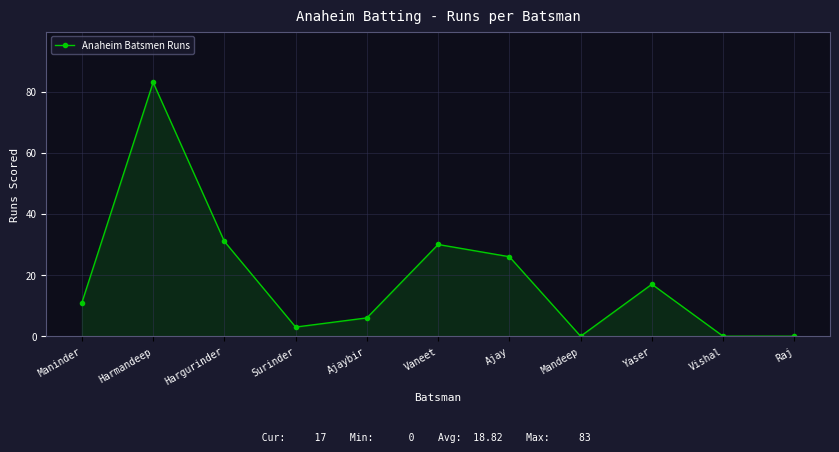

What position from the right is Yaser?

3